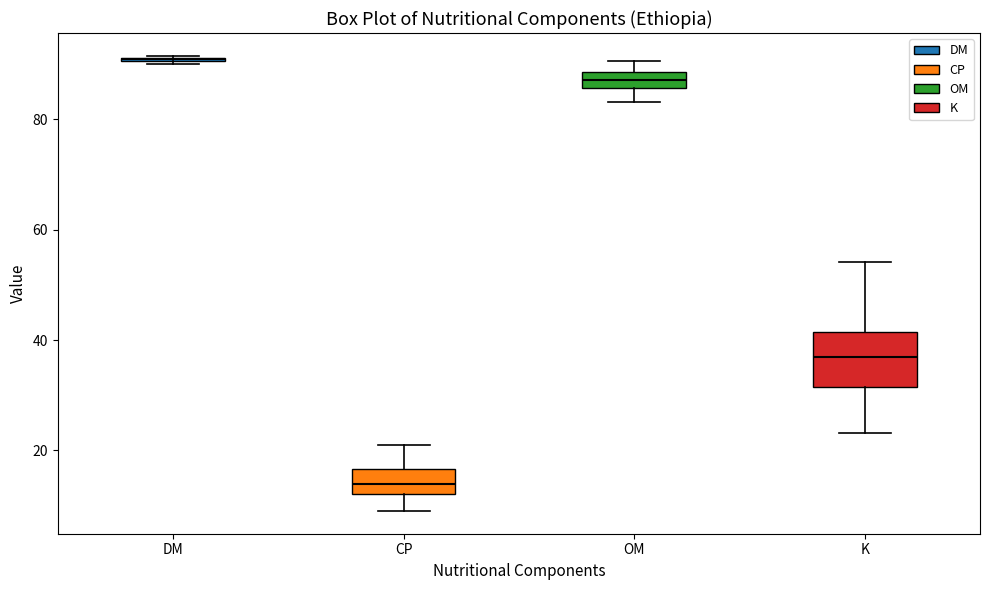

Where does the upper whisker of the box for K end on the y-axis? The values are not printed on the chart, so give them approximately, as read against the axis.

54